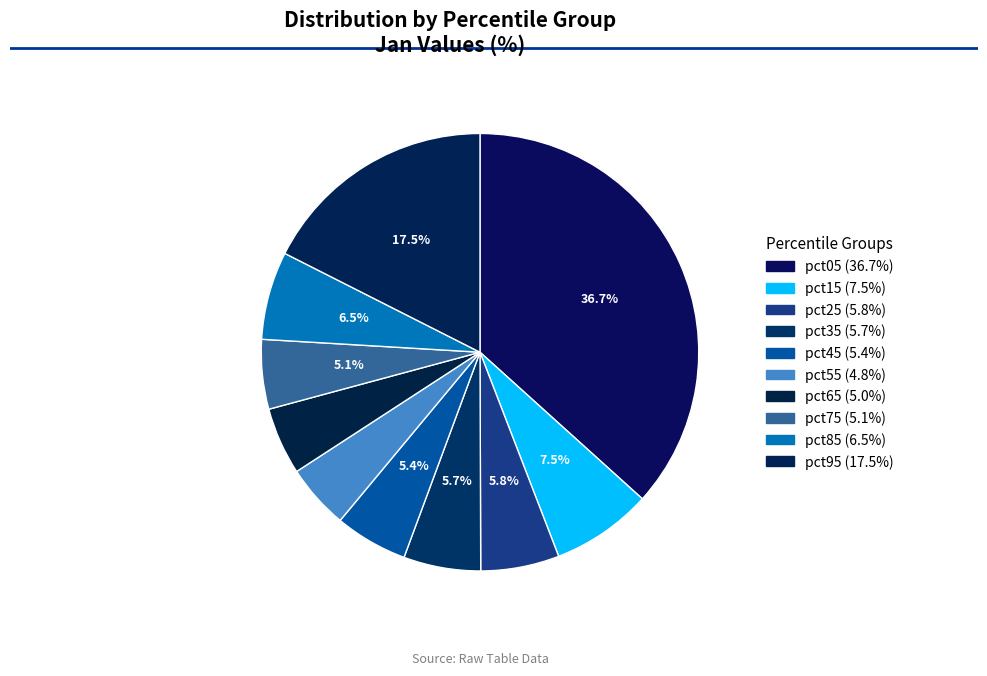

How many segments does this pie chart have?

10